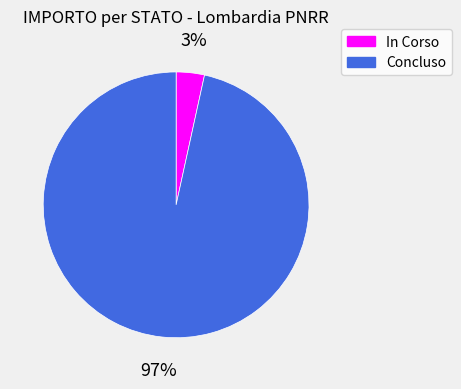

Does Concluso account for over 50% of the chart?

Yes